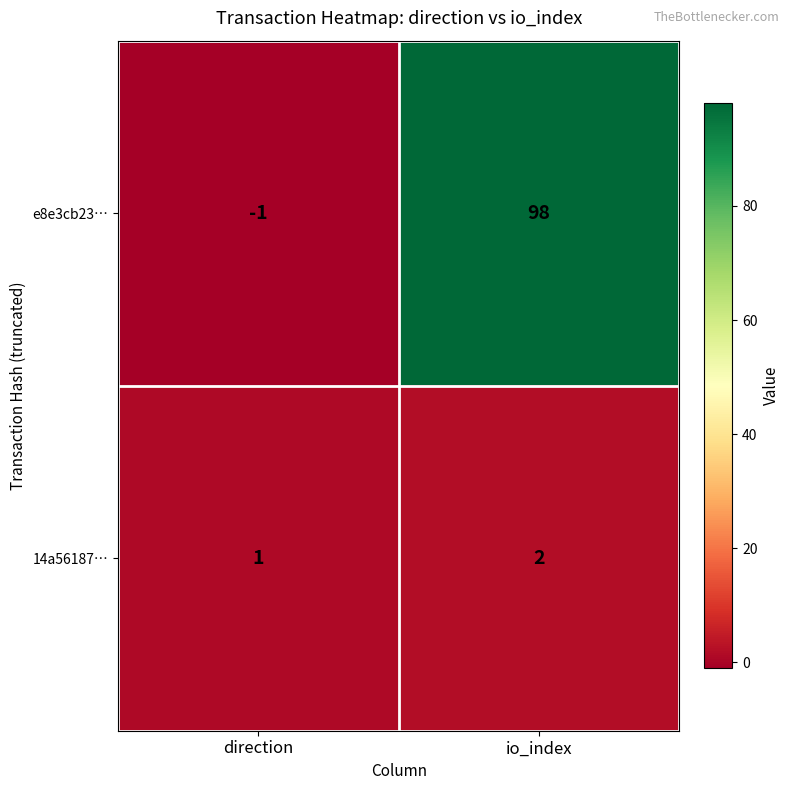

Which series has the largest range (max minus min)?

e8e3cb23…